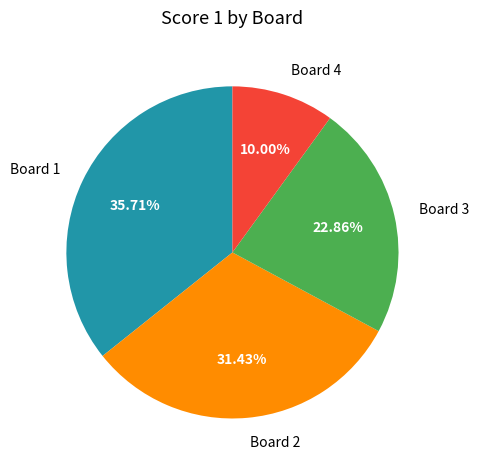

Combined, what portion of the pie is Board 4 and Board 1?

45.7%